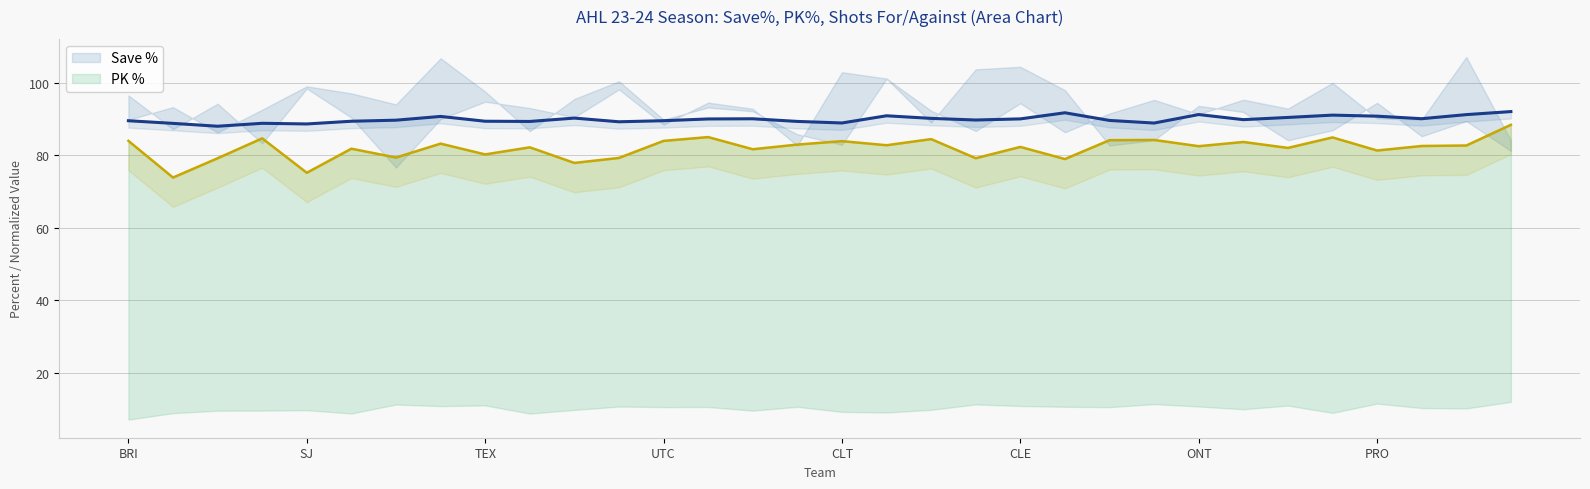

Which has a higher value, 30 or 28?

30